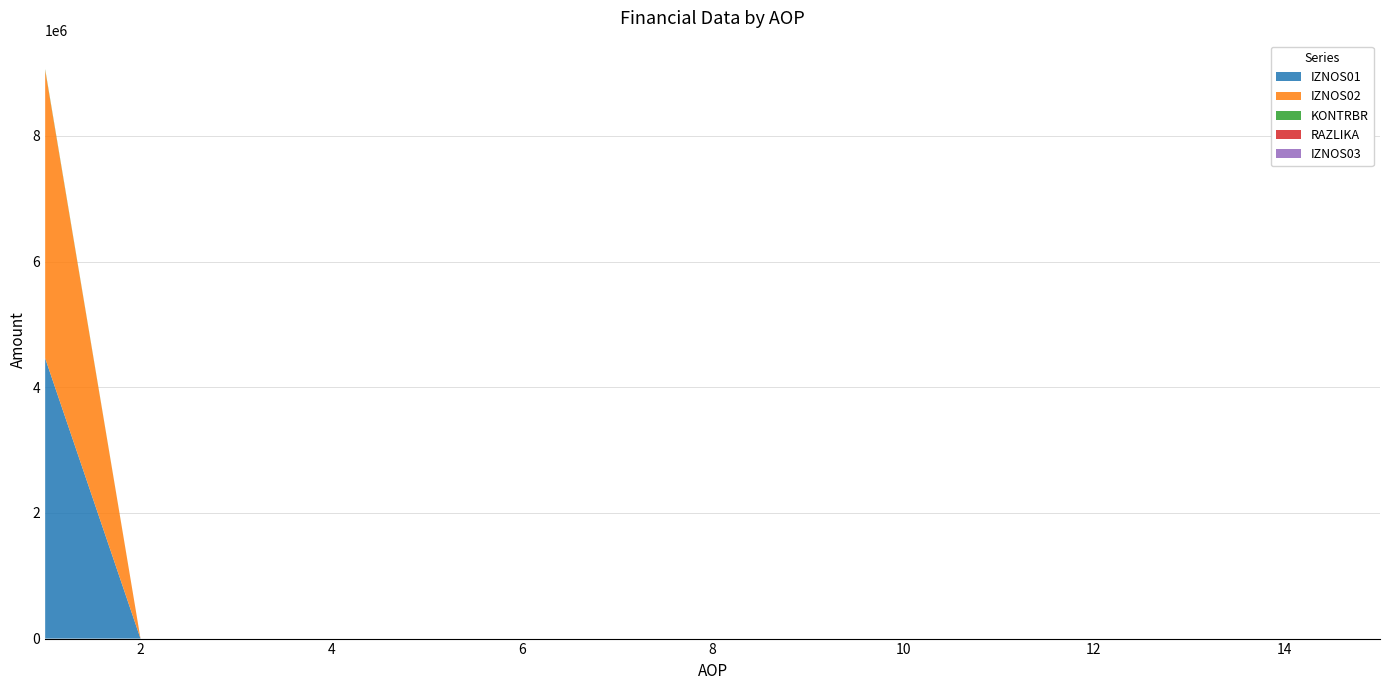

Reading left to right, list all the values displayed in this chart.

IZNOS01: 1=4461650.0	2=0.0	3=0.0	4=0.0	5=0.0	6=0.0	7=0.0	8=0.0	9=0.0	10=0.0	11=0.0	12=0.0	13=0.0	14=0.0	15=0.0
IZNOS02: 1=4587074.2	2=0.0	3=0.0	4=0.0	5=0.0	6=0.0	7=0.0	8=0.0	9=0.0	10=0.0	11=0.0	12=0.0	13=0.0	14=0.0	15=0.0
KONTRBR: 1=13635.8	2=0.0	3=0.0	4=0.0	5=0.0	6=0.0	7=0.0	8=0.0	9=0.0	10=0.0	11=0.0	12=0.0	13=0.0	14=0.0	15=0.0
RAZLIKA: 1=0.2	2=0.0	3=0.0	4=0.0	5=0.0	6=0.0	7=0.0	8=0.0	9=0.0	10=0.0	11=0.0	12=0.0	13=0.0	14=0.0	15=0.0
IZNOS03: 1=0.0	2=0.0	3=0.0	4=0.0	5=0.0	6=0.0	7=0.0	8=0.0	9=0.0	10=0.0	11=0.0	12=0.0	13=0.0	14=0.0	15=0.0